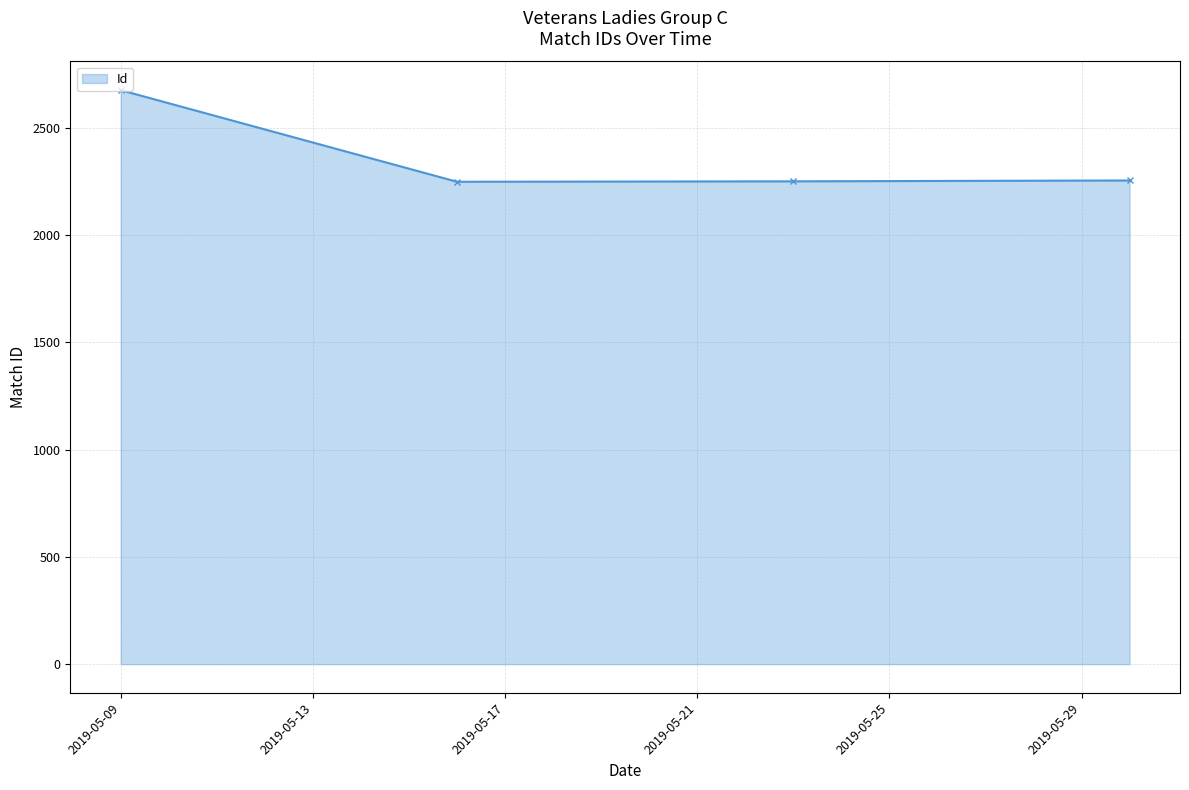

What is the smallest value displayed?

2249